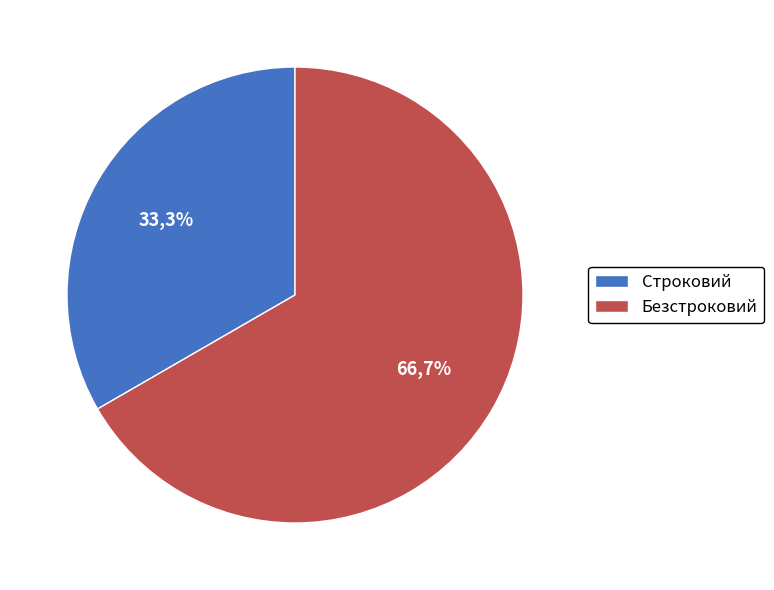

Rank the categories by value from lowest to highest.

Строковий, Безстроковий